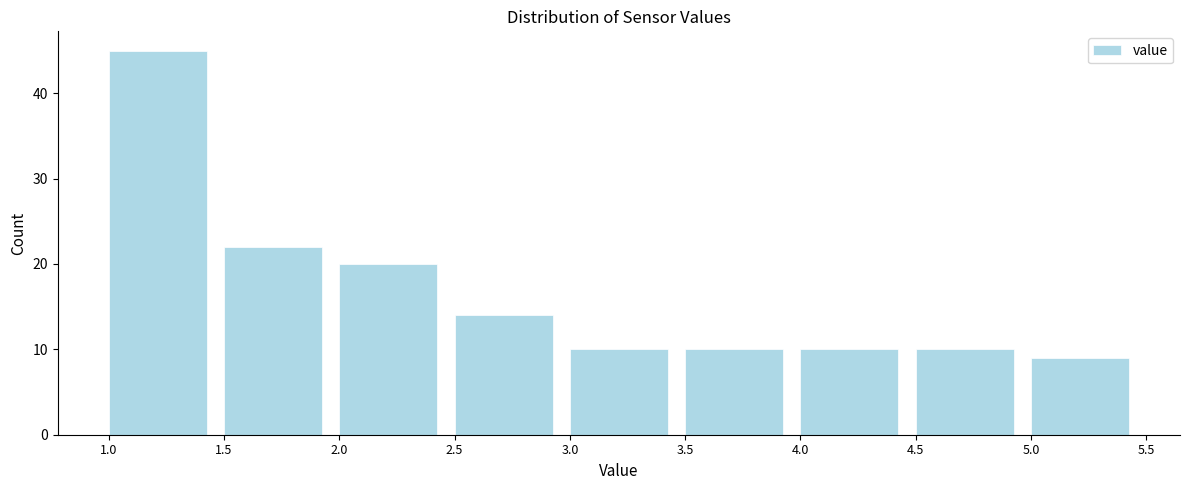

How tall is the bar that spans 4.0 to 4.5 on the x-axis? The values are not printed on the chart, so give them approximately, as read against the axis.

10